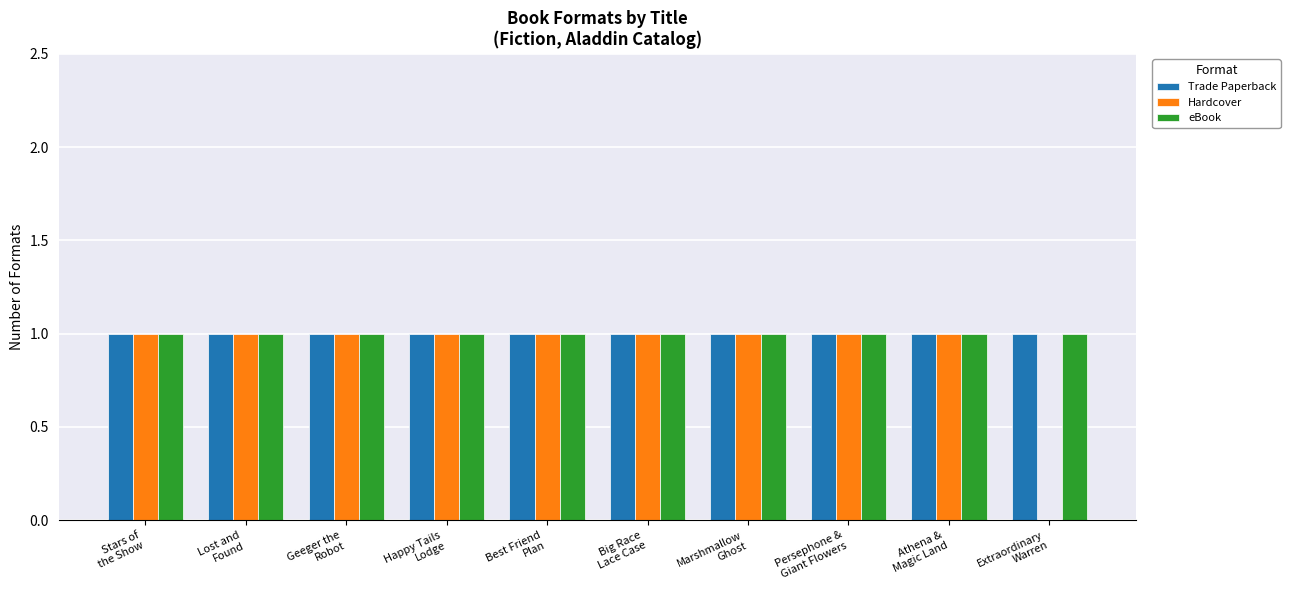

The Trade Paperback series shows 1 at Happy Tails
Lodge. True or false?

True